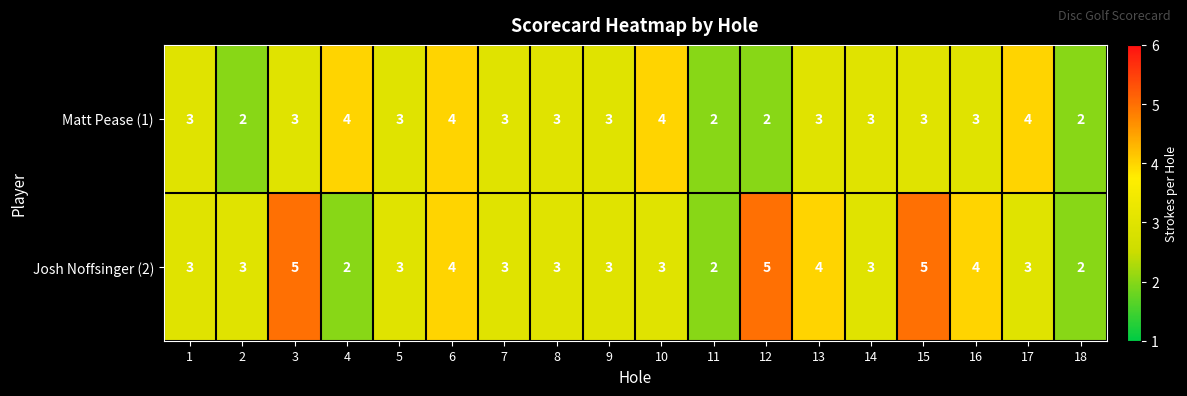

Between 15 and 16, which series saw the biggest shift?

Josh Noffsinger (2)